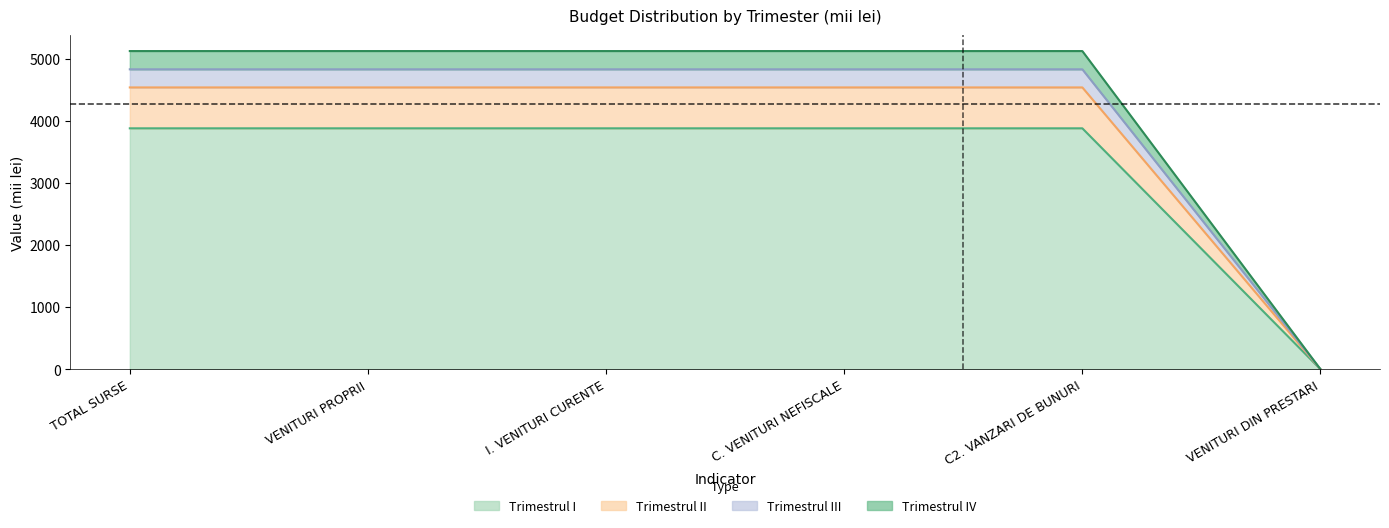

Between C. VENITURI NEFISCALE and C2. VANZARI DE BUNURI, which is larger?

C. VENITURI NEFISCALE